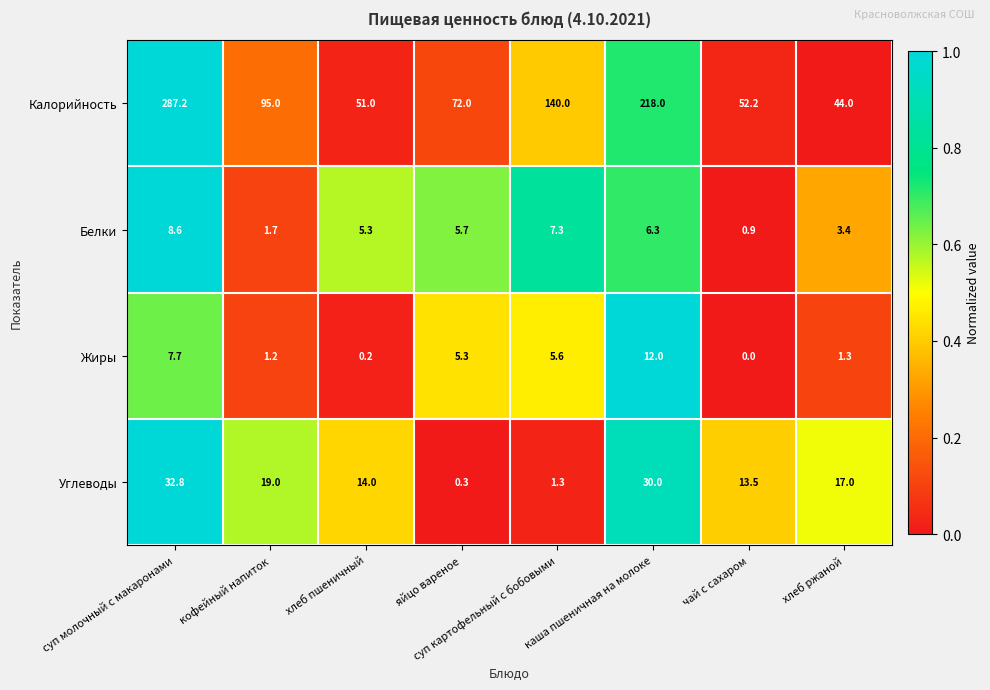

At which category is the sum across all series the highest?

суп молочный с макаронами